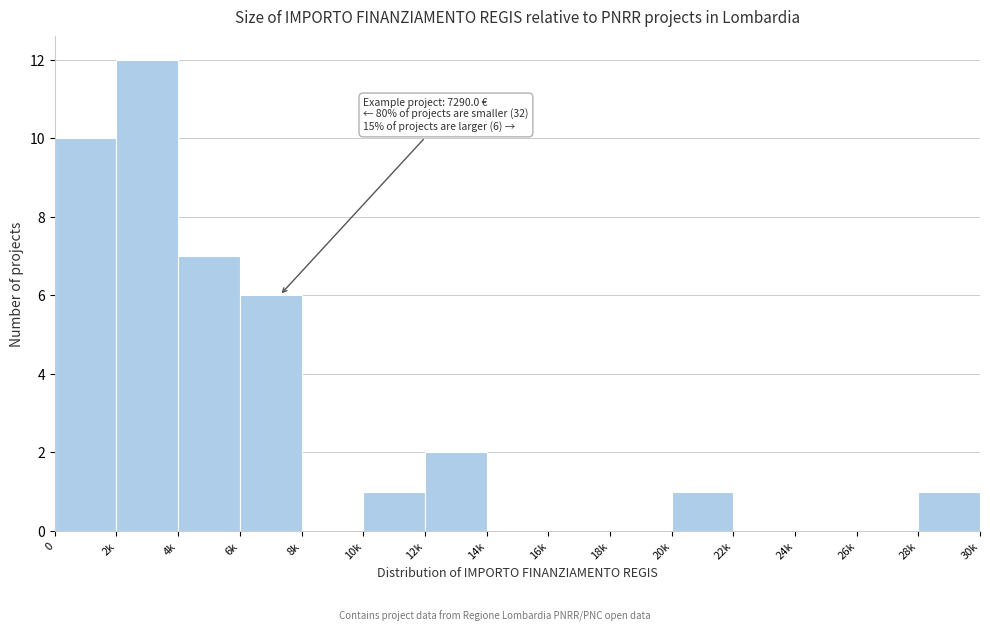

Reading right to left, extract all data points from this chart.

28k=1	26k=0	24k=0	22k=0	20k=1	18k=0	16k=0	14k=0	12k=2	10k=1	8k=0	6k=6	4k=7	2k=12	0=10